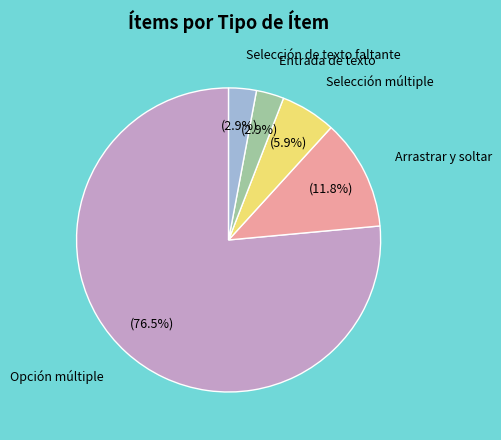

Which slice is the largest?

Opción múltiple